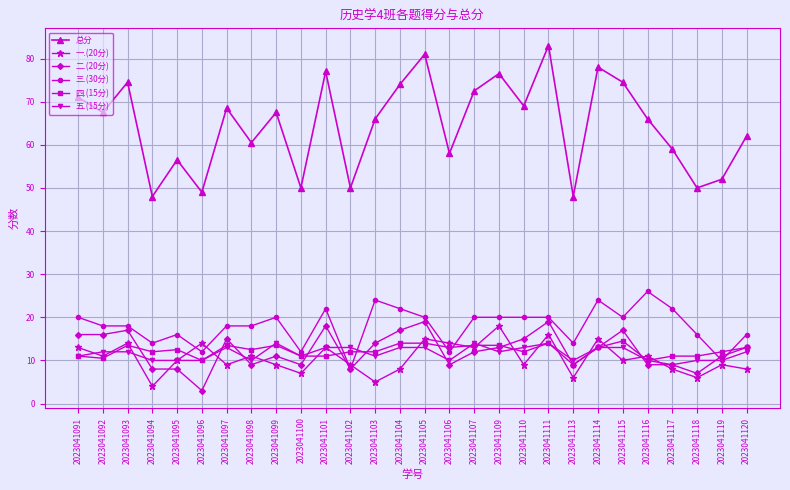

Which series has the largest range (max minus min)?

总分